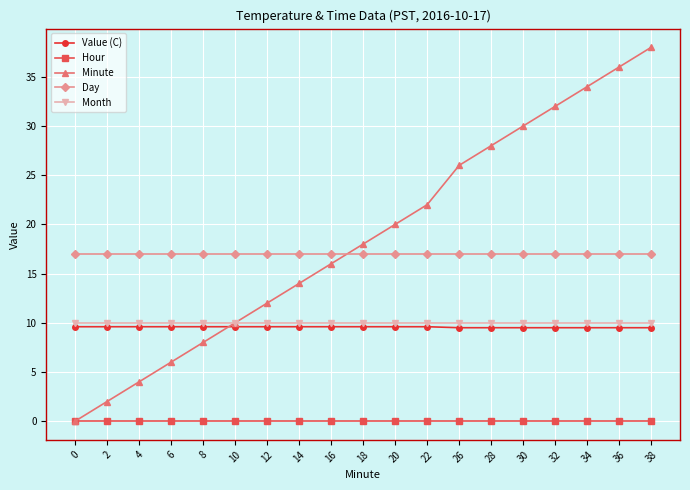

True or false: Hour and Day cross at least once.

False